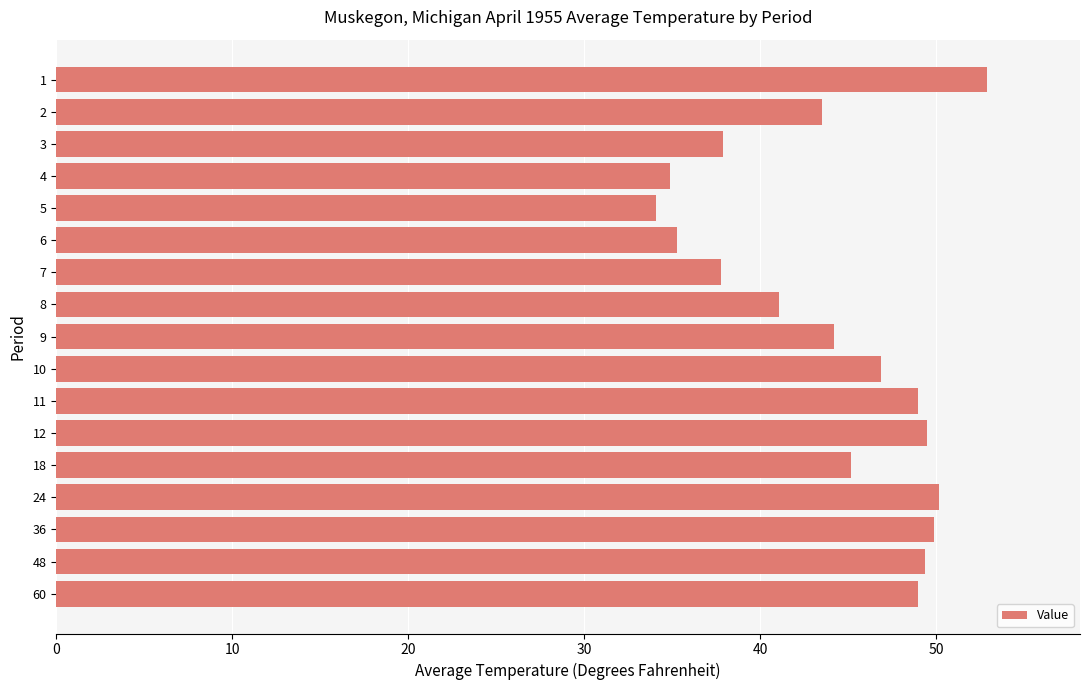

True or false: the data shows 17.9 at 24.

False